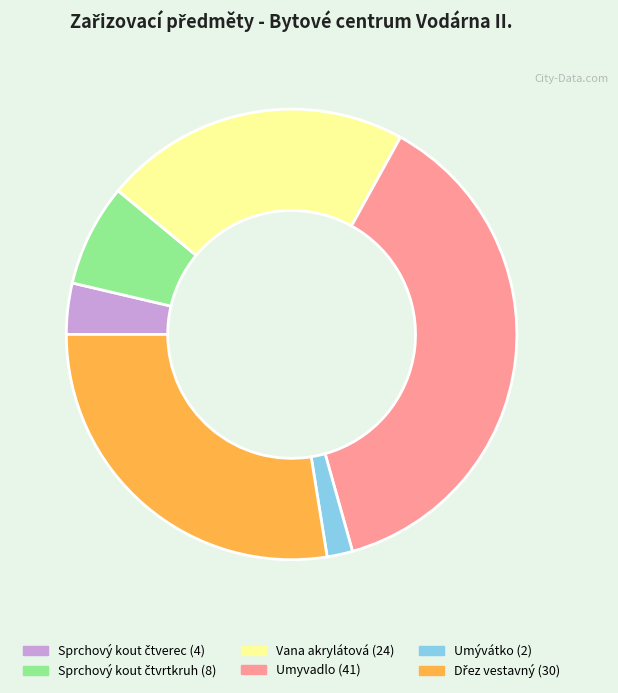

Does any single category account for the majority?

No